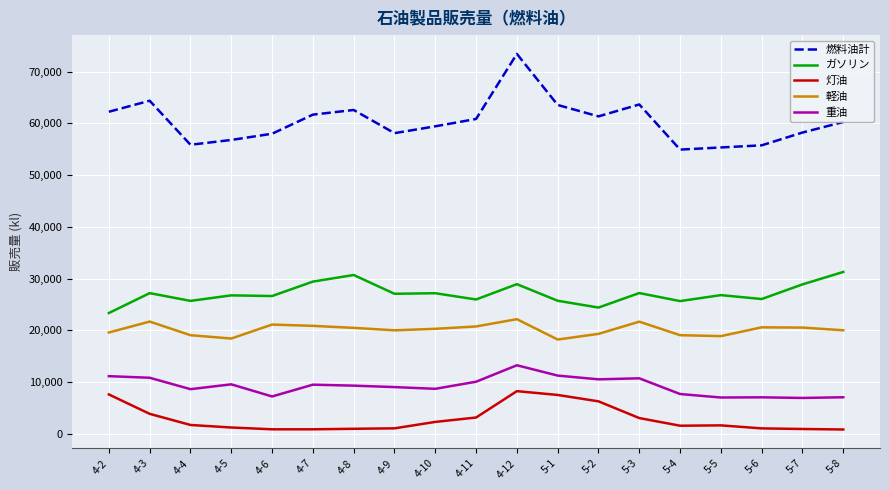

What are all the series names shown in the legend?

燃料油計, ガソリン, 灯油, 軽油, 重油